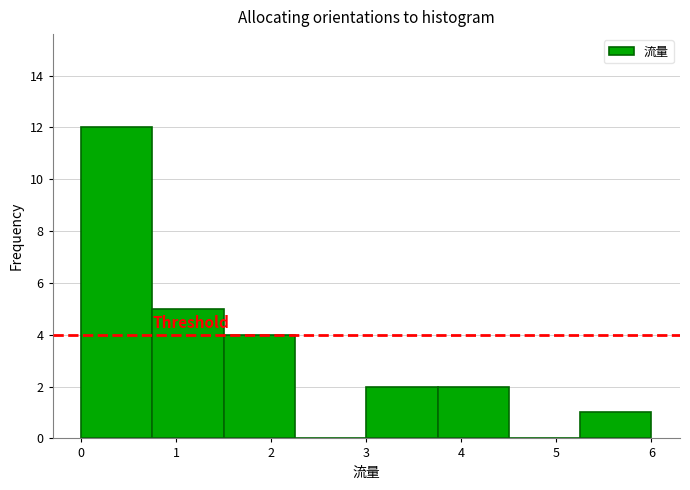

What is the height of the bar covering 0.00 to 0.75 on the x-axis? Neither the bar edges nor the heights are printed on the chart, so give them approximately, as read against the axes.

12